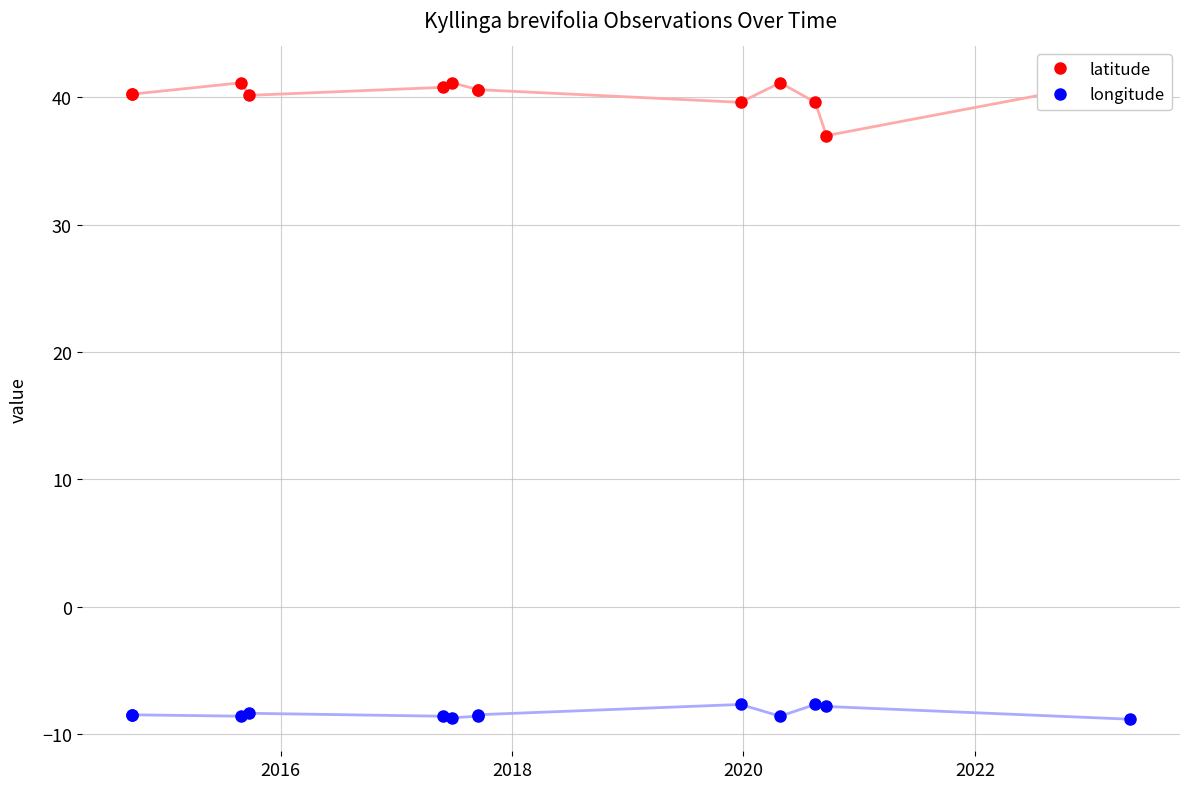

How many lines are shown in the chart?

2